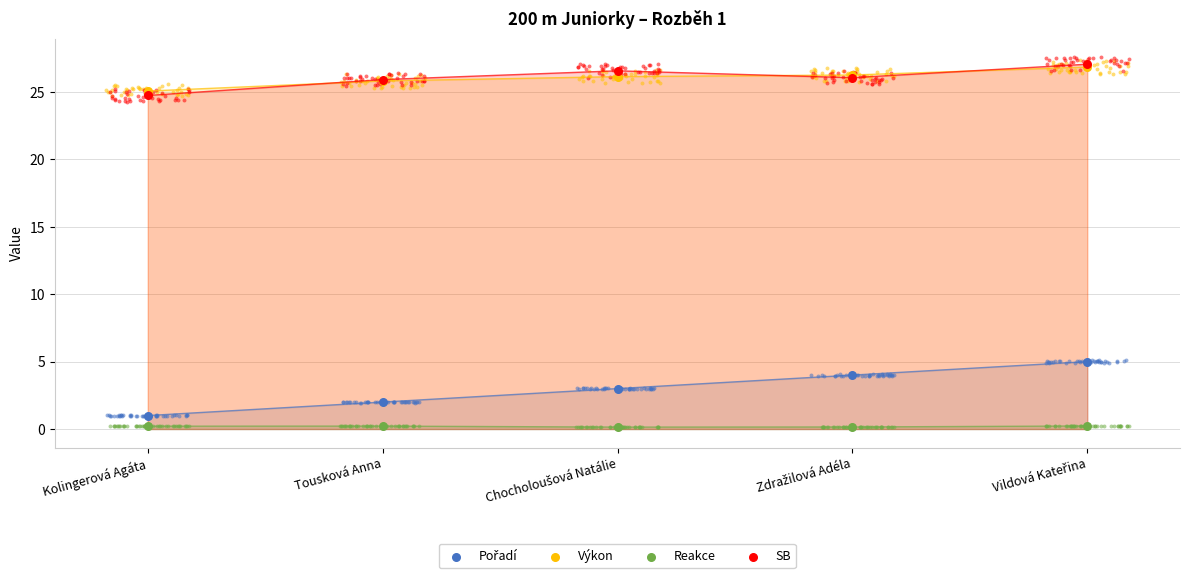

Which series has the largest Y range (max minus min)?

Pořadí